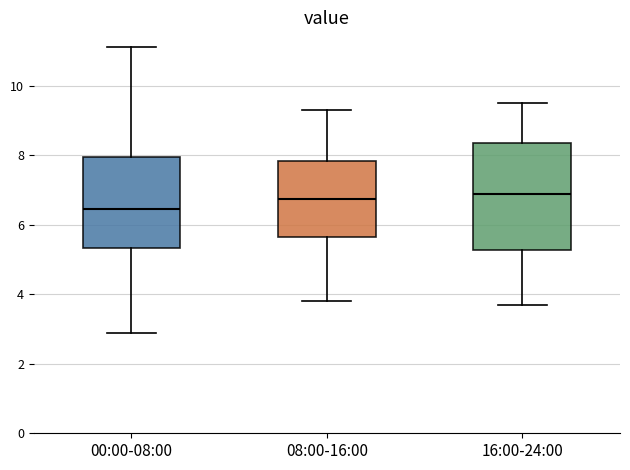

Reading left to right, transcribe this box plot: for each box, give where its median line is, the range the box spans, and where its two whiskers end, as read against the y-axis. The values are not printed on the chart, so give them approximately, as read against the axis.

00:00-08:00: median 6.4, box 5.4 to 8.0, whiskers 3.0 to 11.2
08:00-16:00: median 6.8, box 5.6 to 7.8, whiskers 3.8 to 9.4
16:00-24:00: median 7.0, box 5.2 to 8.4, whiskers 3.8 to 9.6